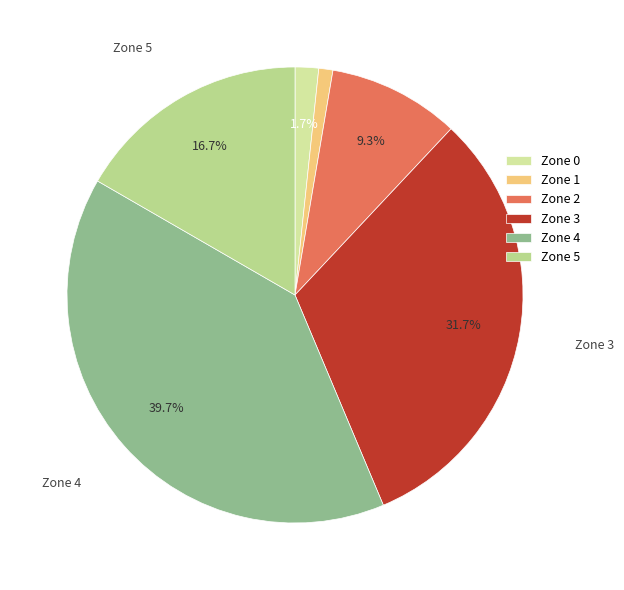

To the nearest percent, what is the difference between the largest and smallest slice percentages?

39%